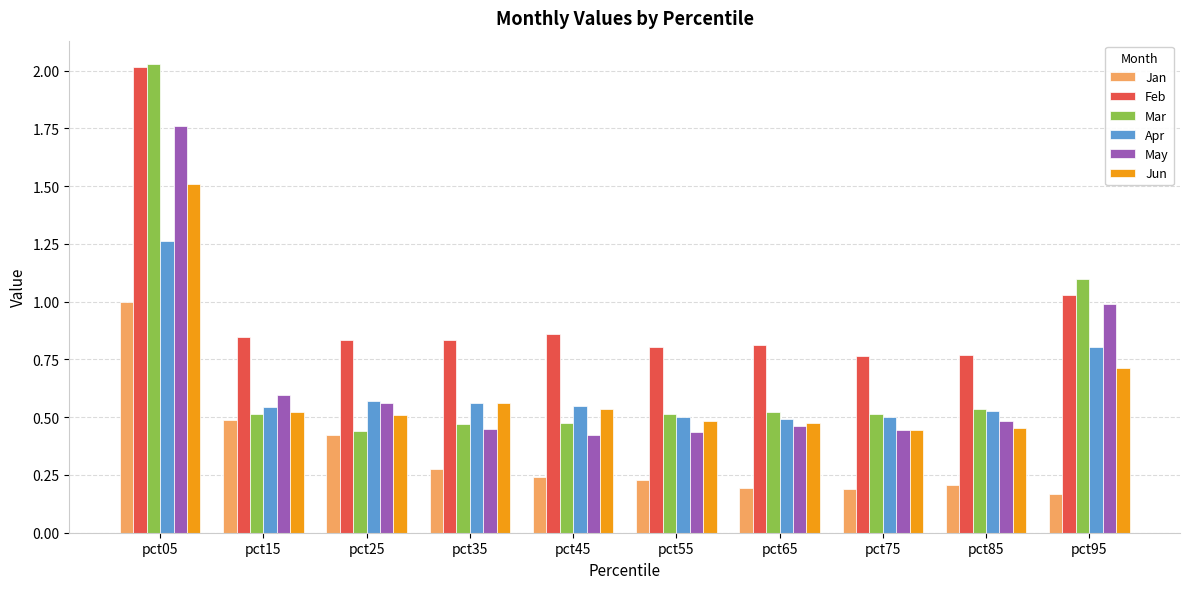

At how many categories does at least one series exceed 1?

2